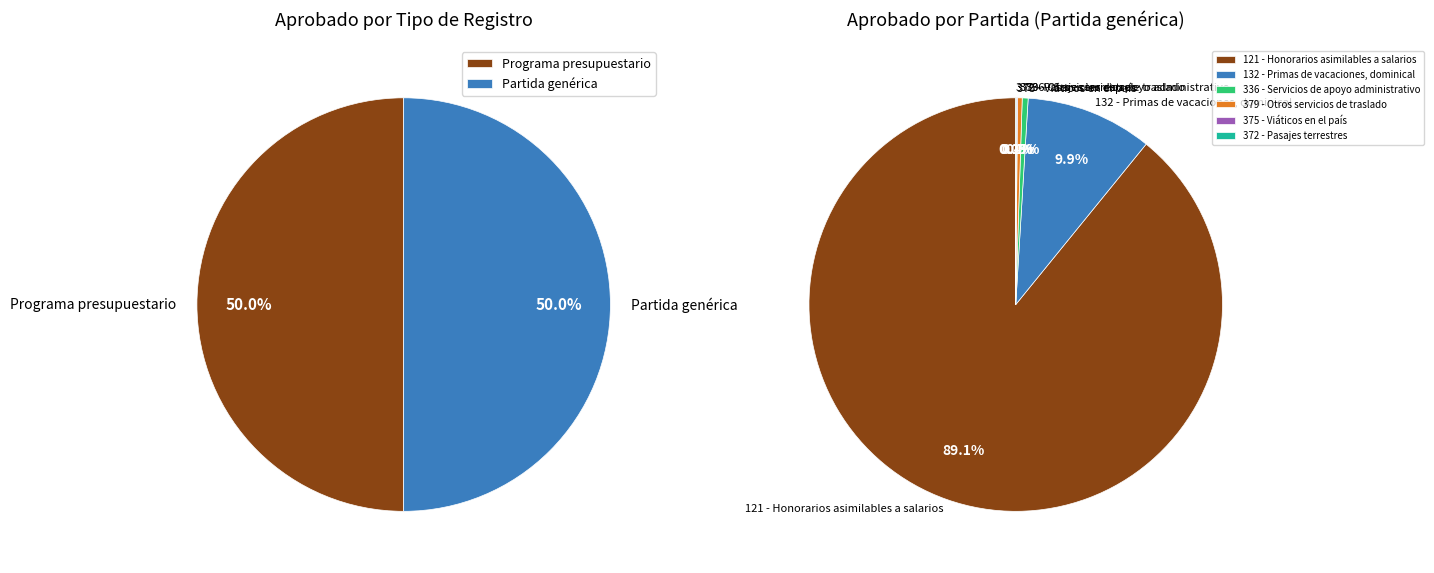

Is the sum of Programa presupuestario and 379 - Otros servicios de traslado greater than half?

Yes